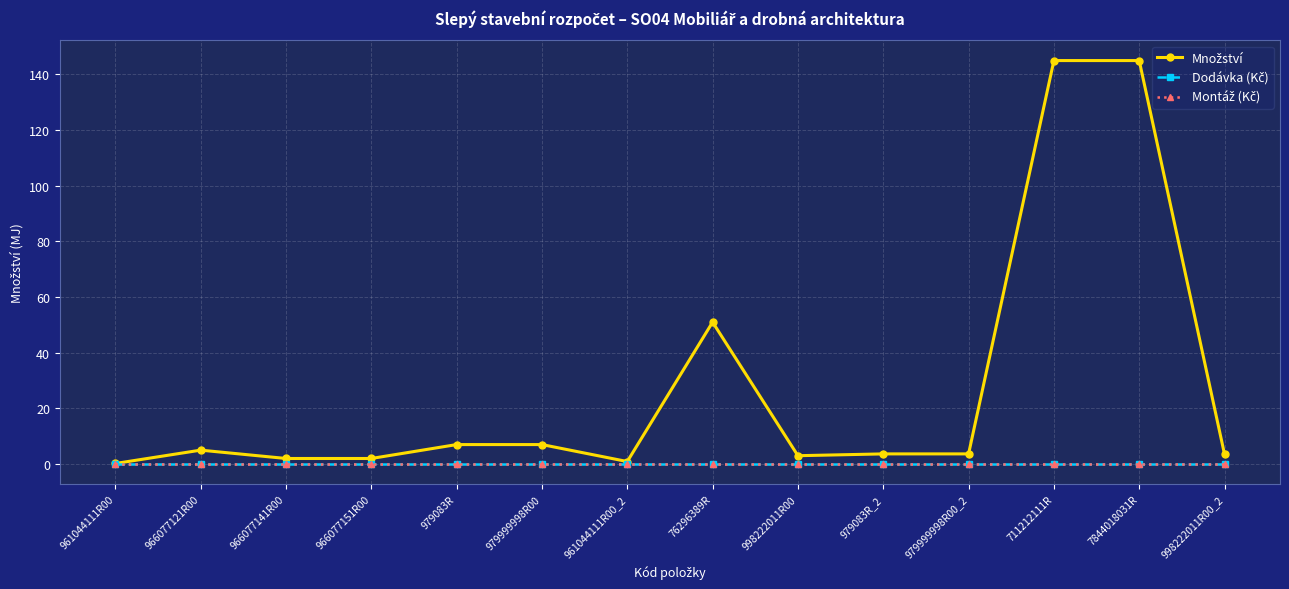

Reading left to right, extract all data points from this chart.

Množství: 0.2	5.0	2.0	2.0	7.0	7.0	0.9	51.0	3.0	3.6	3.6	145.0	145.0	3.5
Dodávka (Kč): 0.0	0.0	0.0	0.0	0.0	0.0	0.0	0.0	0.0	0.0	0.0	0.0	0.0	0.0
Montáž (Kč): 0.0	0.0	0.0	0.0	0.0	0.0	0.0	0.0	0.0	0.0	0.0	0.0	0.0	0.0